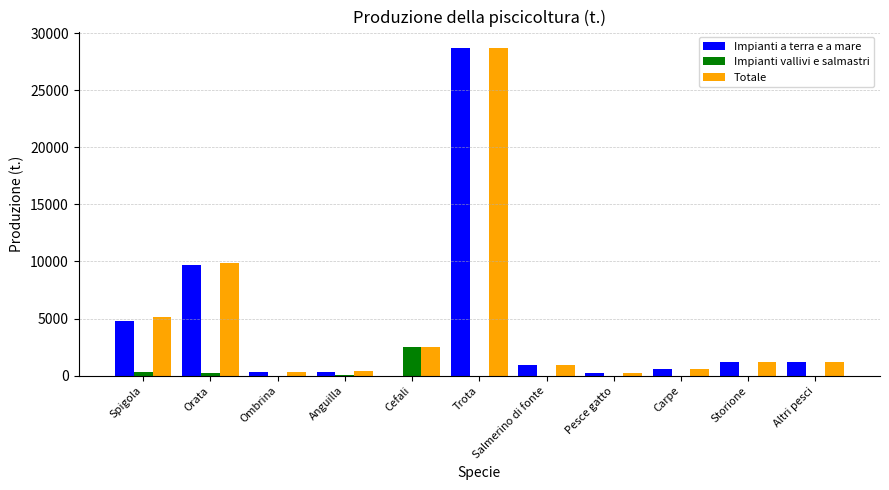

At which label is Impianti vallivi e salmastri closest to 1250?

Spigola